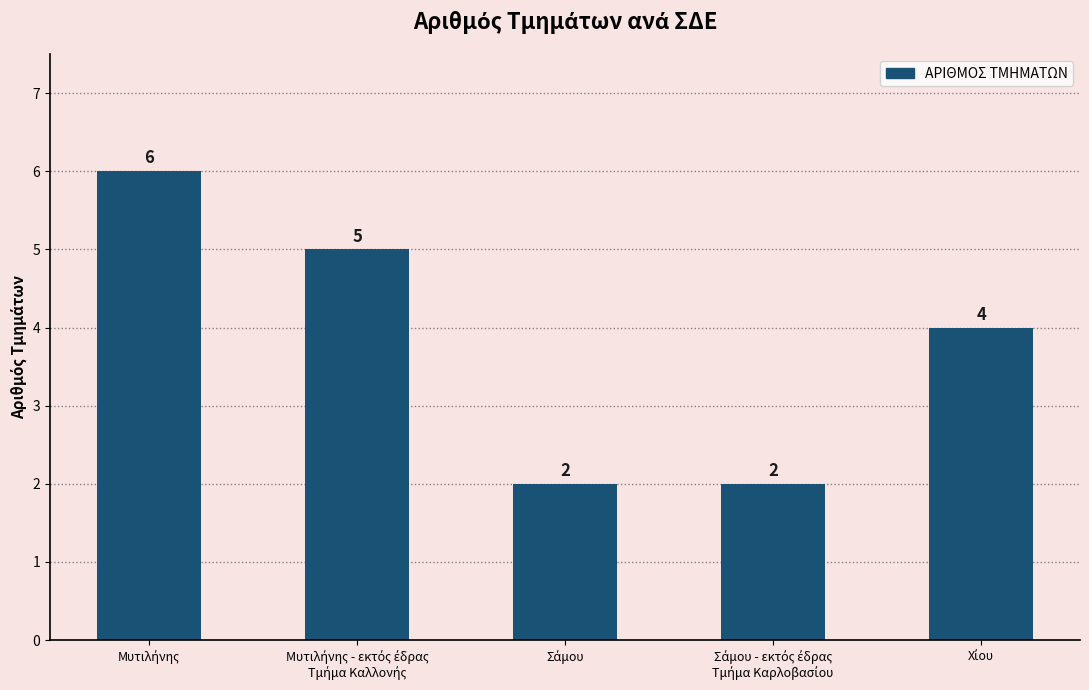

What is the greatest value displayed?

6